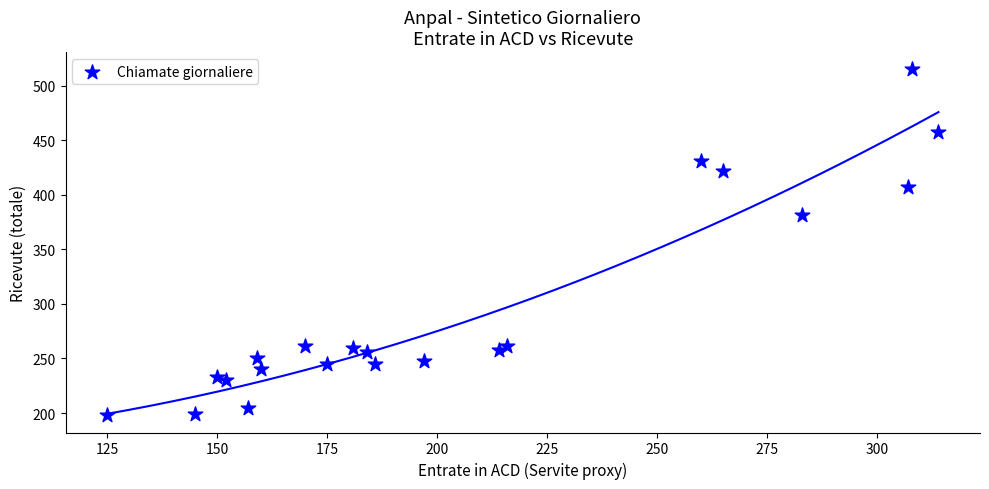

What Y value in the scatter plot is closest to 356?

382